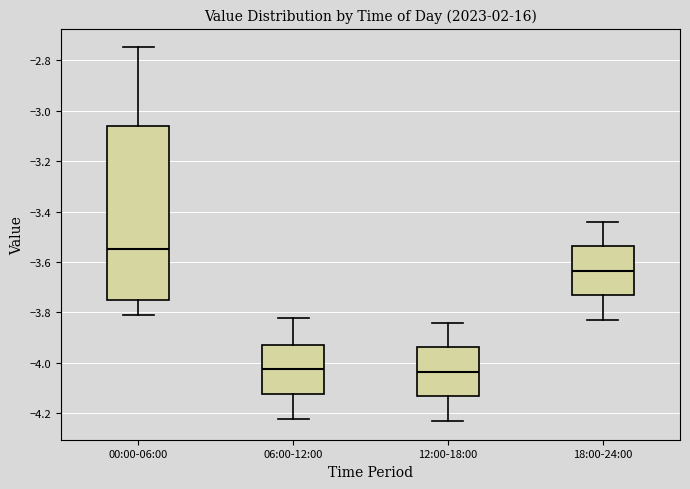

Reading left to right, read every box against the y-axis: the position of its median line, the range the box covers, and the ends of its whiskers. The values are not printed on the chart, so give them approximately, as read against the axis.

00:00-06:00: median -3.54, box -3.74 to -3.06, whiskers -3.80 to -2.74
06:00-12:00: median -4.02, box -4.12 to -3.92, whiskers -4.22 to -3.82
12:00-18:00: median -4.04, box -4.14 to -3.94, whiskers -4.22 to -3.84
18:00-24:00: median -3.64, box -3.74 to -3.54, whiskers -3.82 to -3.44